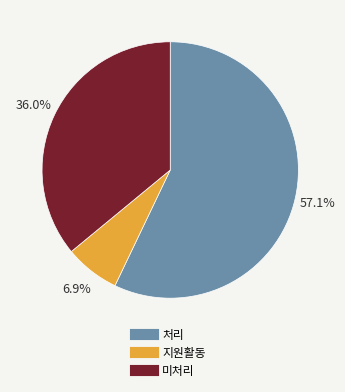

Rank the categories by value from lowest to highest.

지원활동, 미처리, 처리